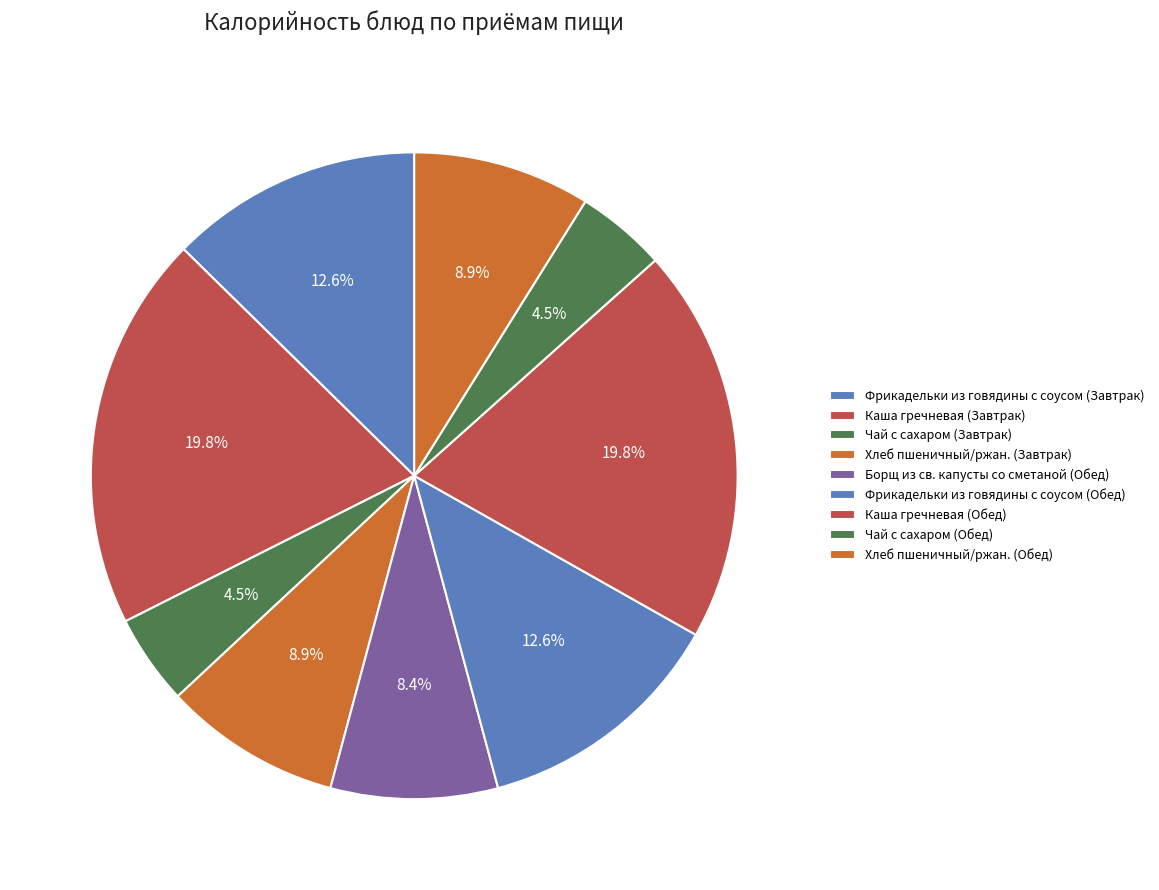

To the nearest percent, what is the difference between the largest and smallest slice percentages?

15%